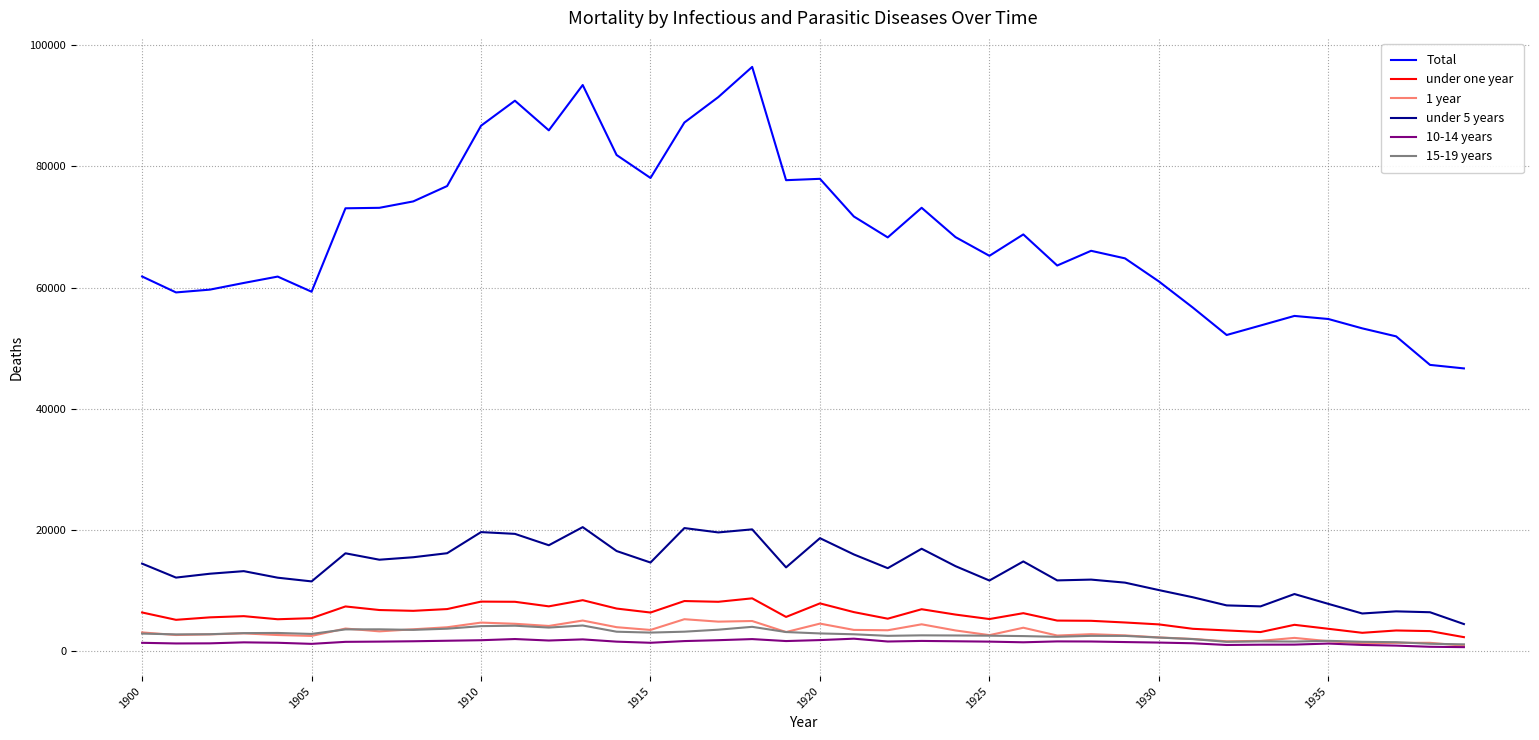

True or false: 15-19 years and under 5 years cross at least once.

False